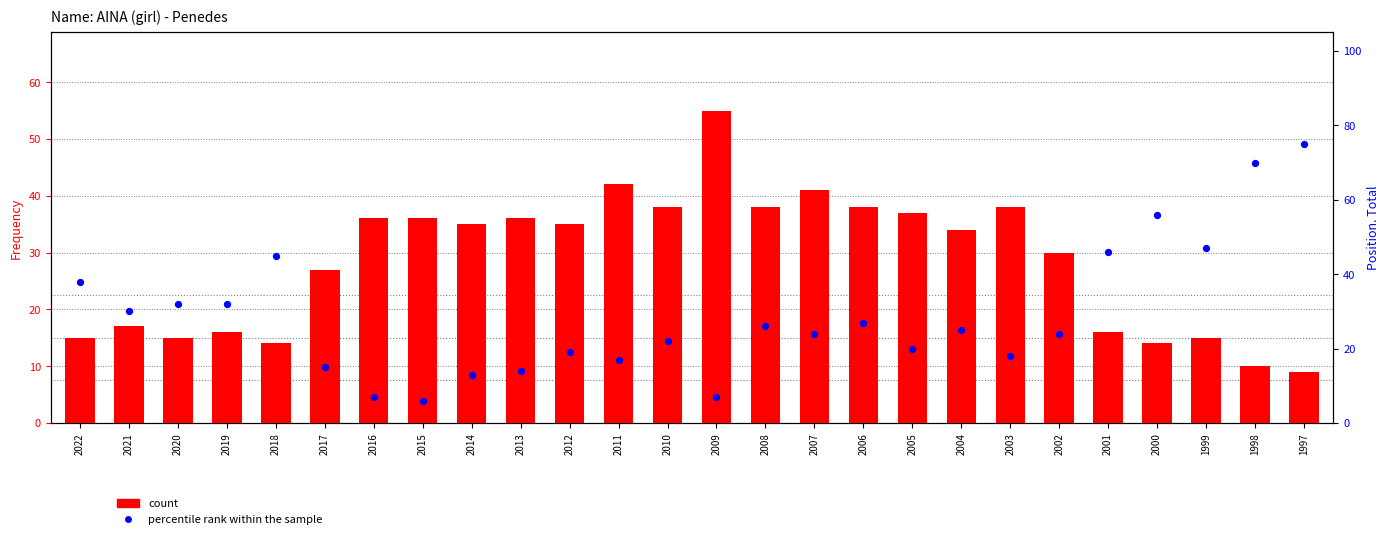

Which series contains the highest Y value?

percentile rank within the sample